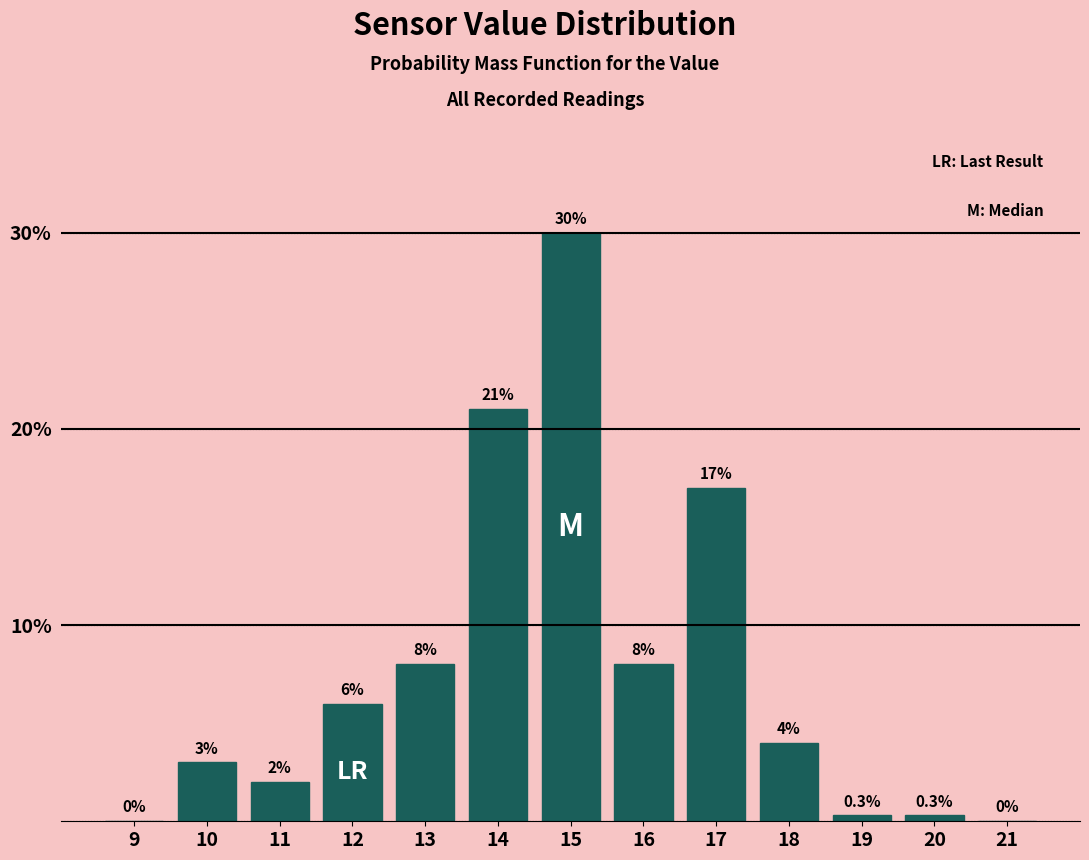

Reading left to right, list all the values displayed in this chart.

9=0.0	10=3.0	11=2.0	12=6.0	13=8.0	14=21.0	15=30.0	16=8.0	17=17.0	18=4.0	19=0.3	20=0.3	21=0.0